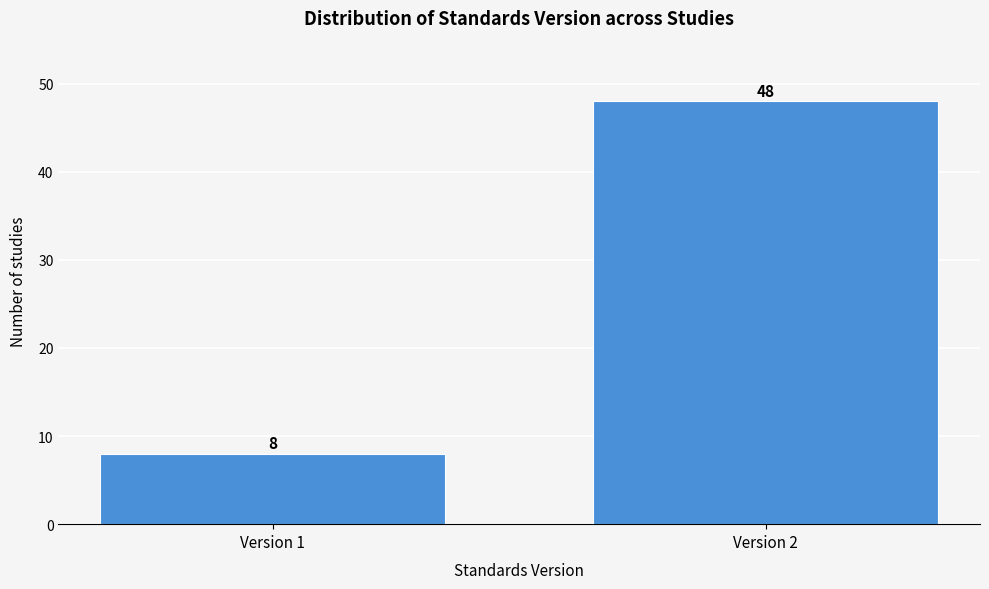

Reading right to left, transcribe all the data shown in this chart.

Version 2=48	Version 1=8